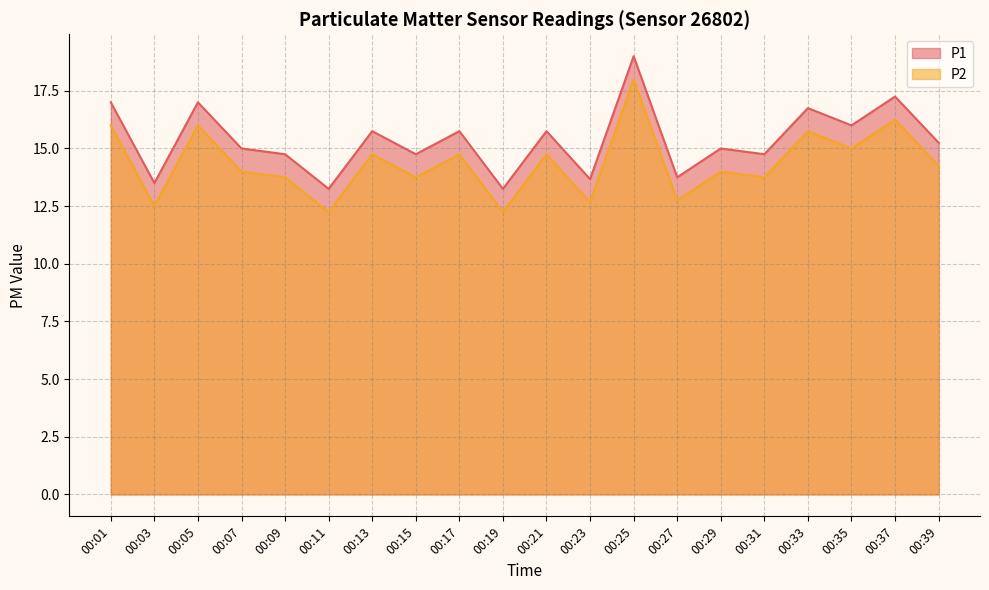

Which series has the largest total across all categories?

P1